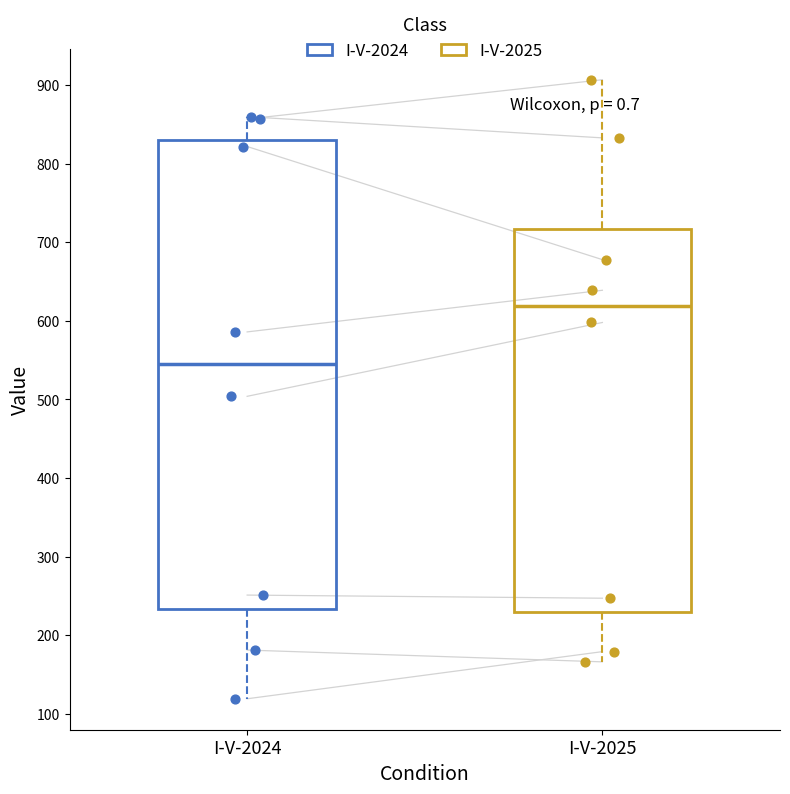

Which box has the highest median line?

I-V-2025